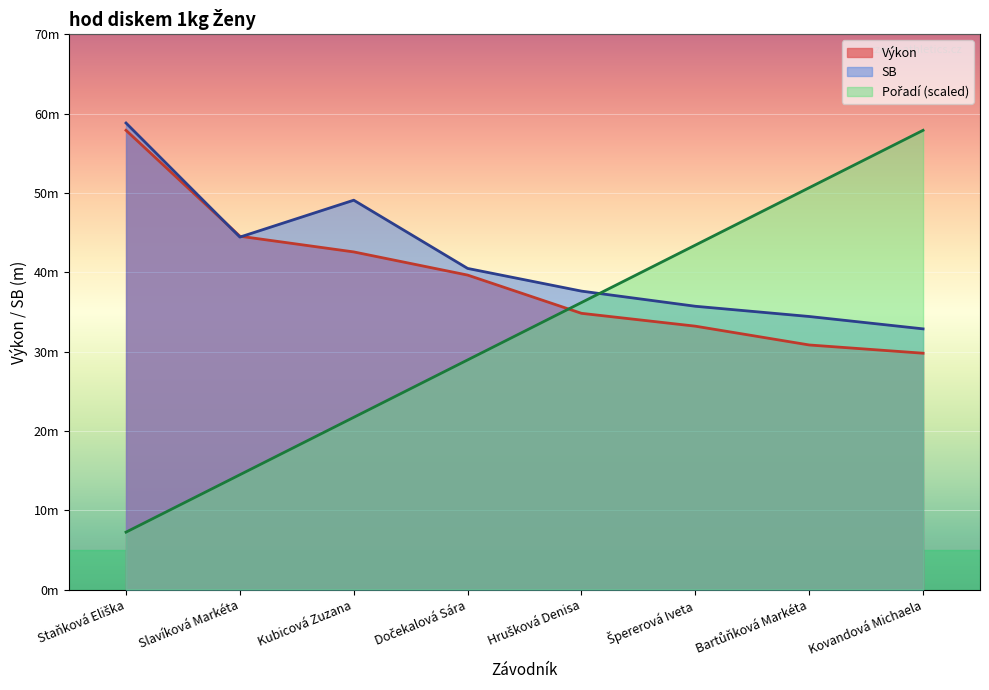

List the labels in order of Pořadí value, largest first.

Kovandová Michaela, Bartůňková Markéta, Špererová Iveta, Hrušková Denisa, Dočekalová Sára, Kubicová Zuzana, Slavíková Markéta, Staňková Eliška